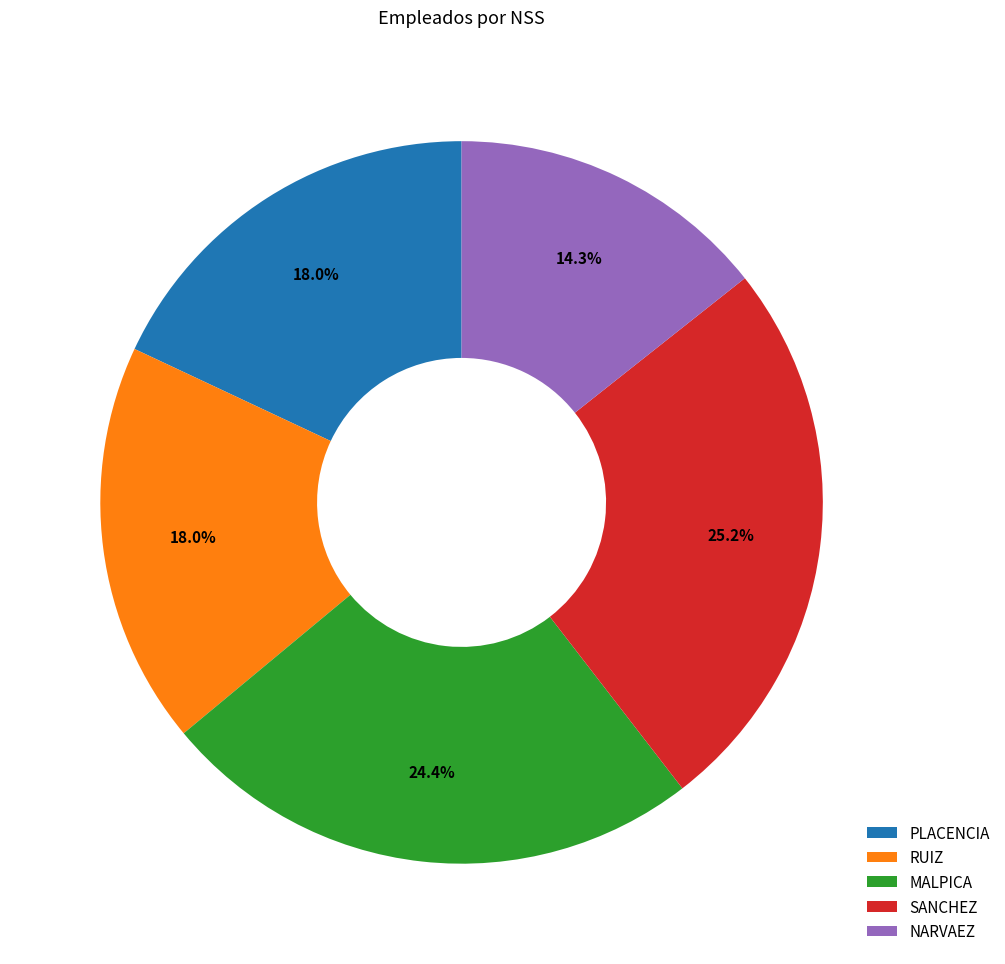

What is the ratio of the value at PLACENCIA to the value at RUIZ?

1.0